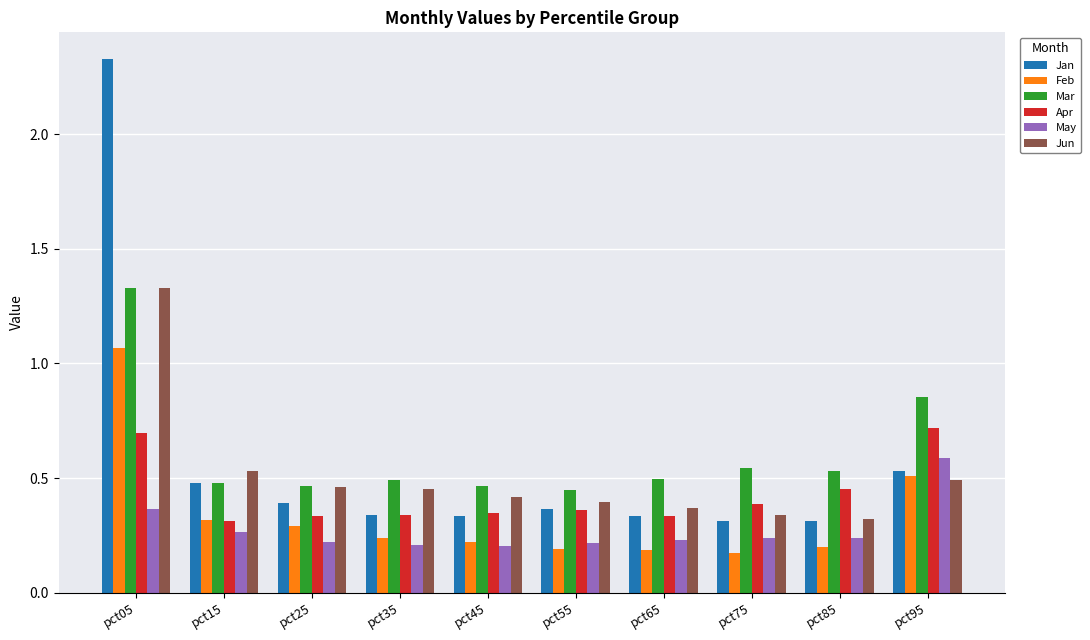

What are all the series names shown in the legend?

Jan, Feb, Mar, Apr, May, Jun